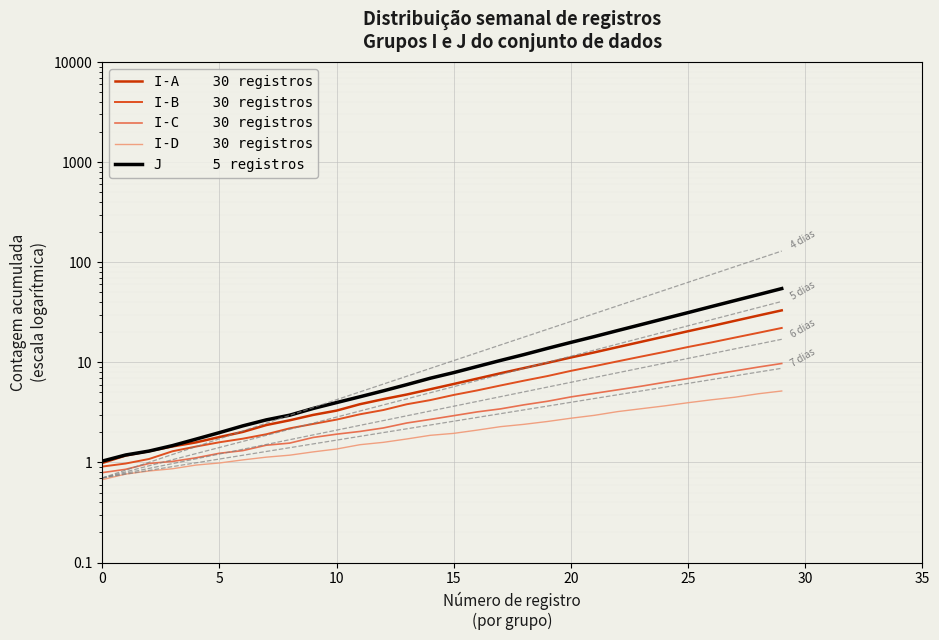

What is the value of the I-D    30 registros point at the 28th from the left?

4.5